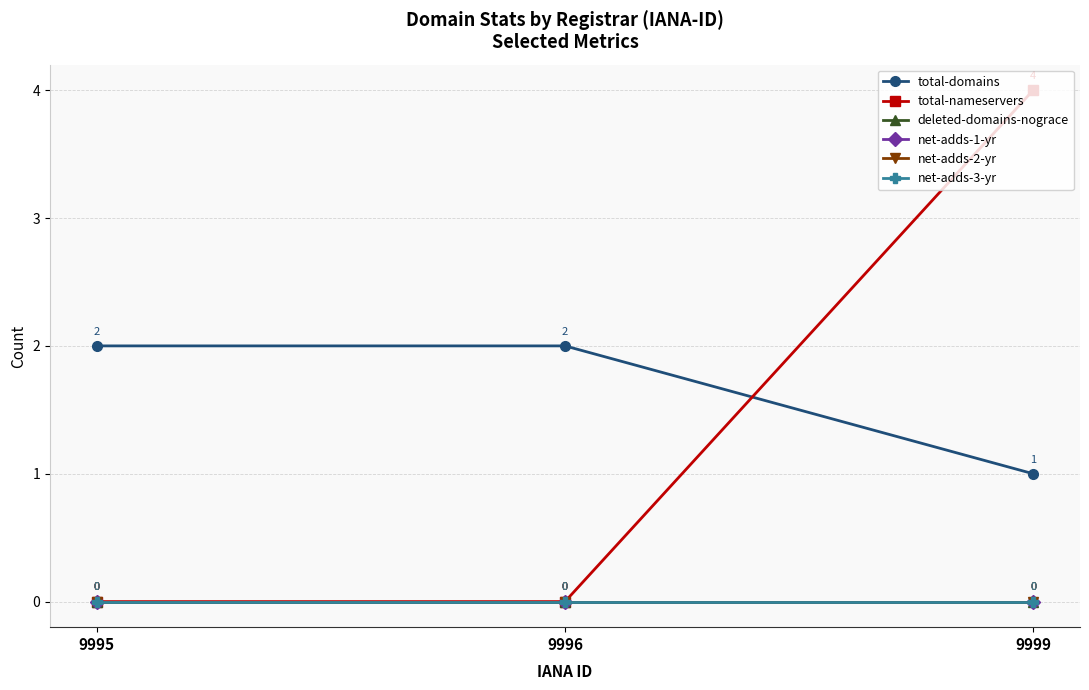

Rank the series at 9999 from highest to lowest value.

total-nameservers, total-domains, deleted-domains-nograce, net-adds-1-yr, net-adds-2-yr, net-adds-3-yr